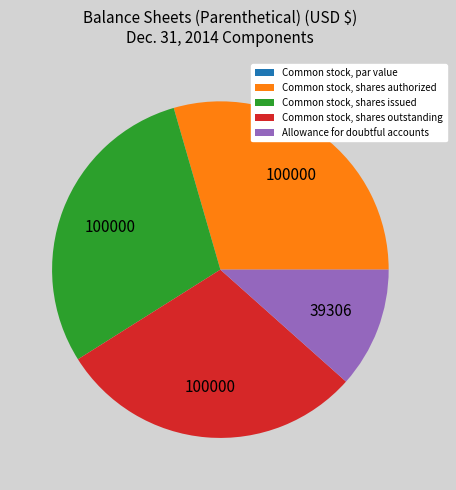

Approximately how many times larger is the value at Allowance for doubtful accounts compared to Common stock, shares authorized?

0.4